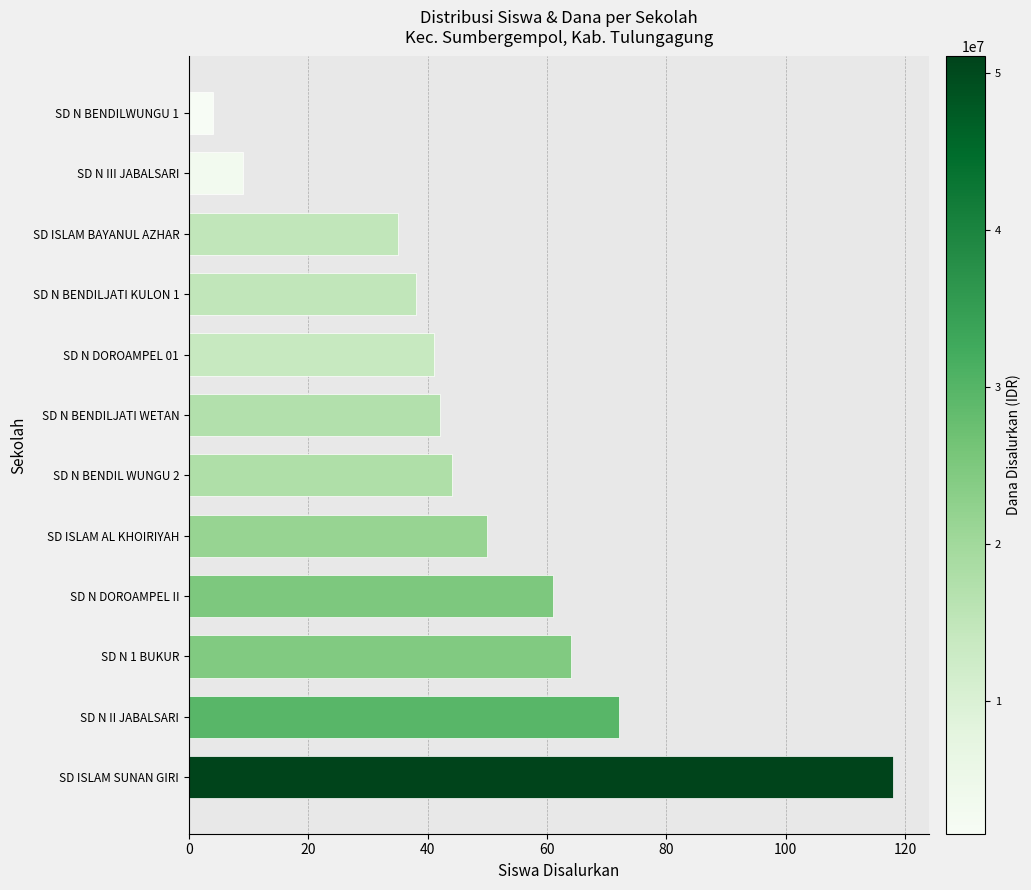

Reading bottom to top, list all the values displayed in this chart.

SD ISLAM SUNAN GIRI=118	SD N II JABALSARI=72	SD N 1 BUKUR=64	SD N DOROAMPEL II=61	SD ISLAM AL KHOIRIYAH=50	SD N BENDIL WUNGU 2=44	SD N BENDILJATI WETAN=42	SD N DOROAMPEL 01=41	SD N BENDILJATI KULON 1=38	SD ISLAM BAYANUL AZHAR=35	SD N III JABALSARI=9	SD N BENDILWUNGU 1=4